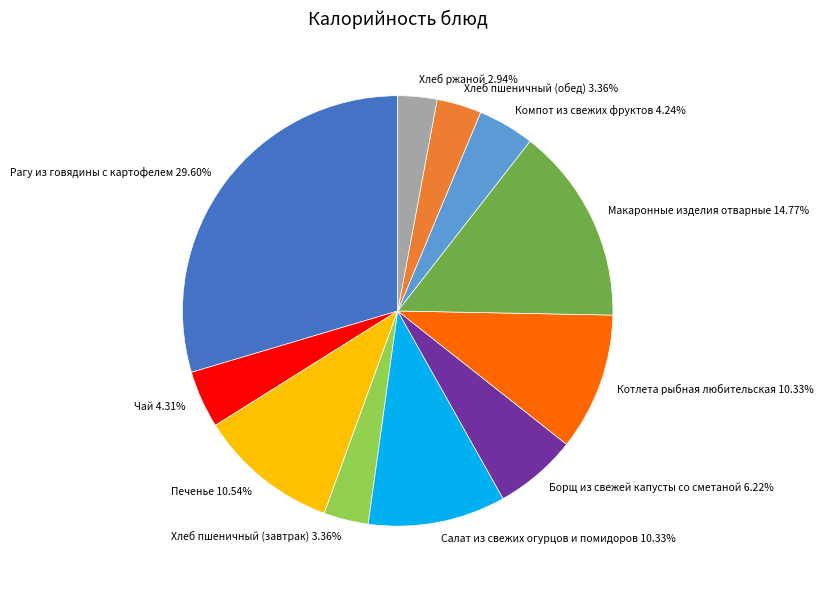

Is the sum of Хлеб ржаной and Рагу из говядины с картофелем greater than half?

No